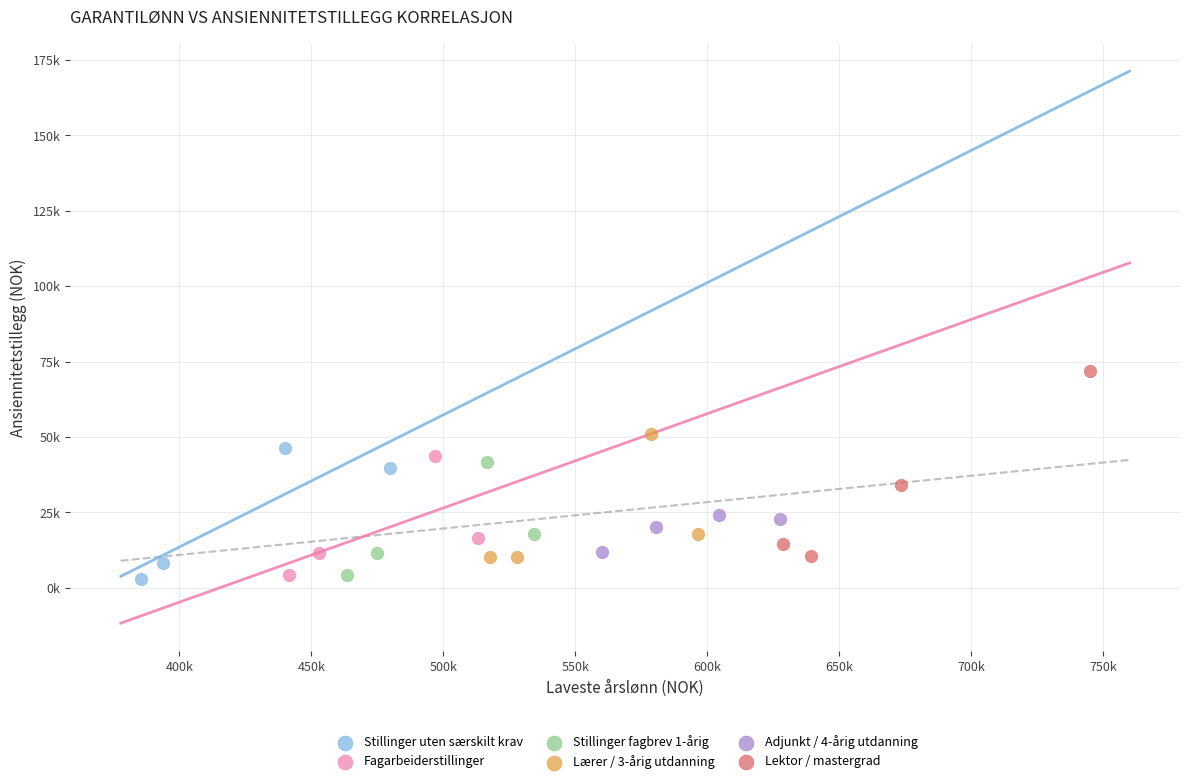

Which series contains the highest Y value?

Lektor / mastergrad